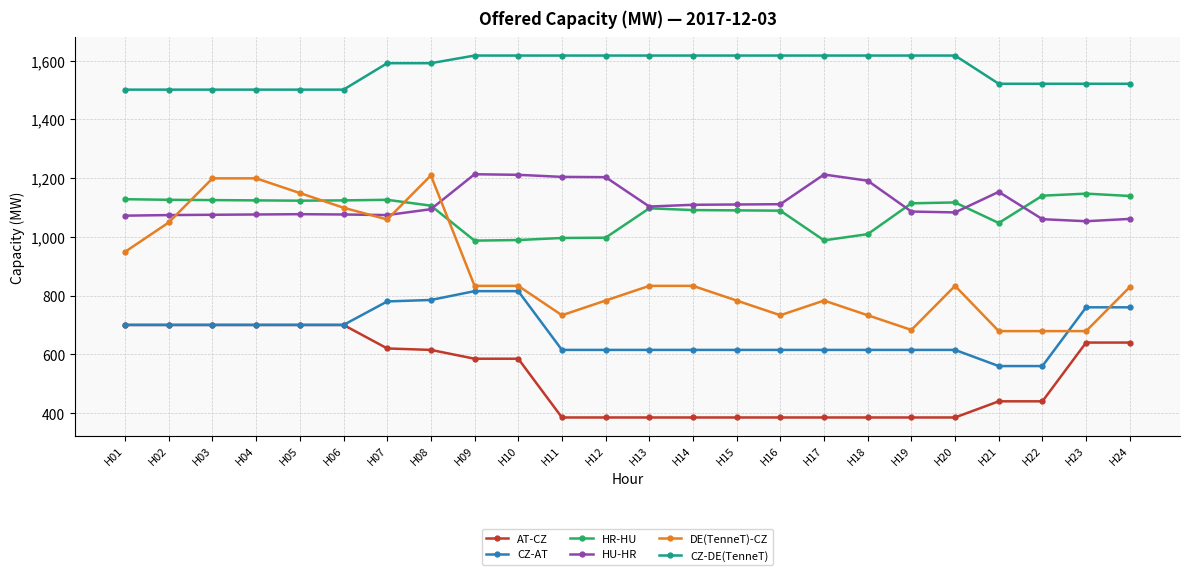

True or false: AT-CZ and HU-HR cross at least once.

False